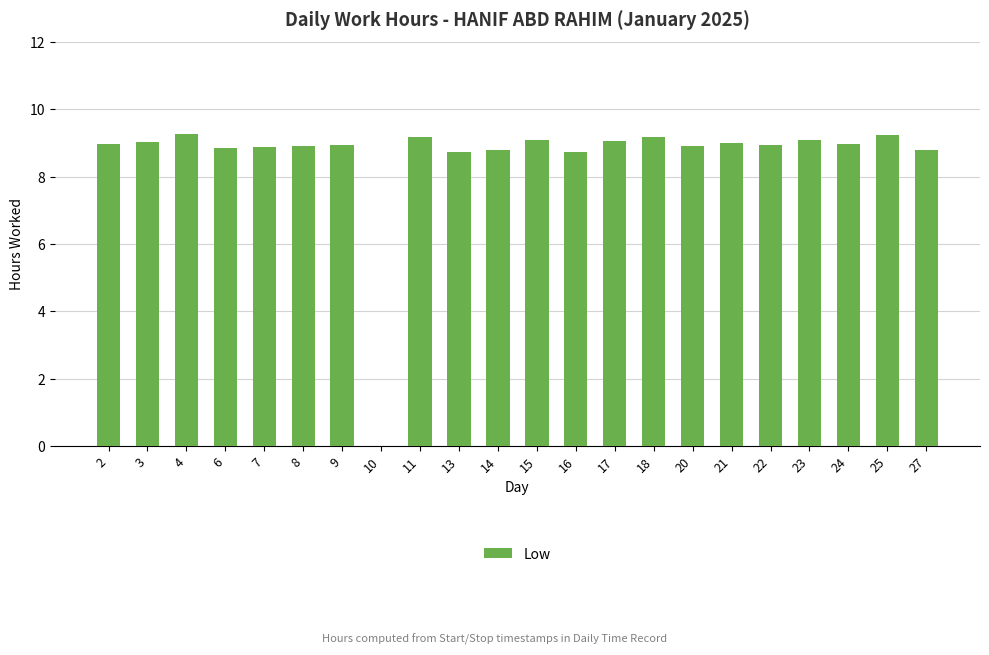

What is the greatest value displayed?

9.3